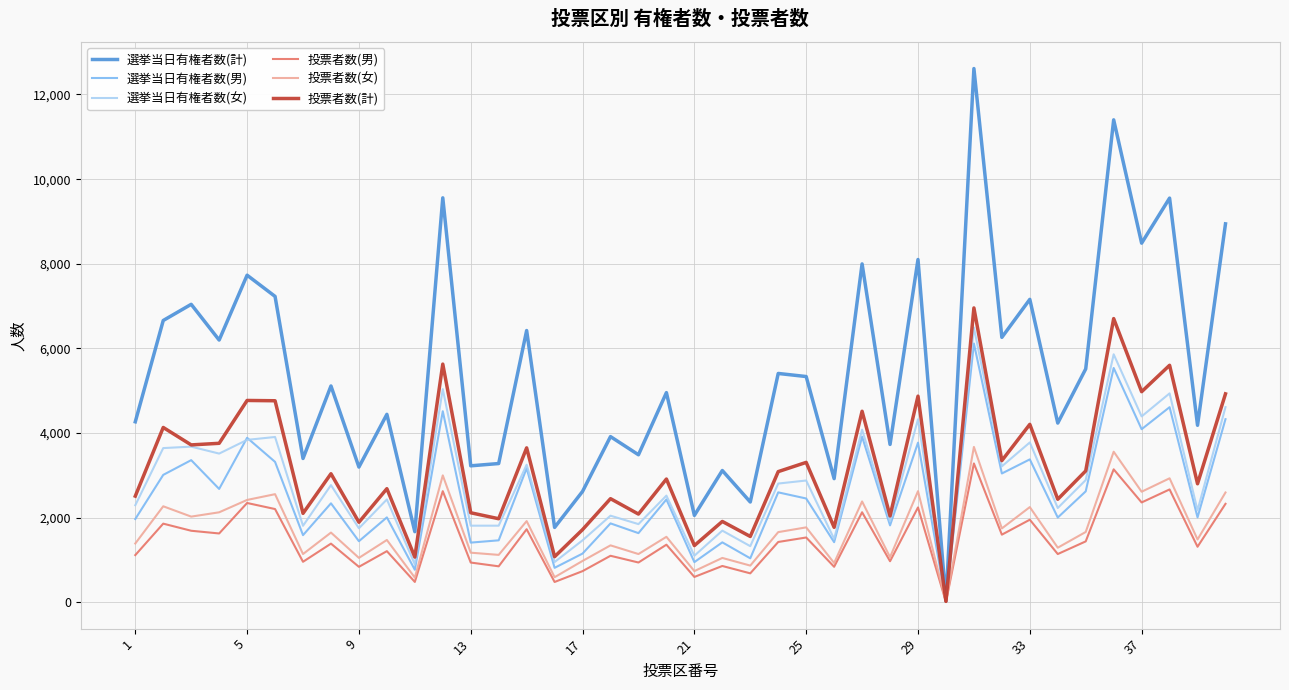

What is the maximum value for 選挙当日有権者数(男)?

6117